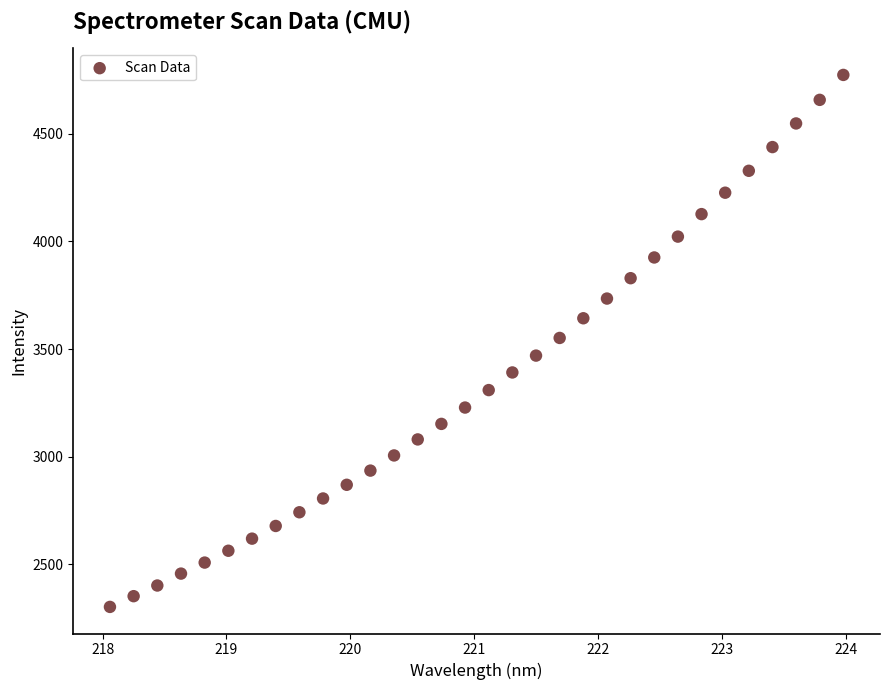

What is the range of X values (max minus min)?

5.9